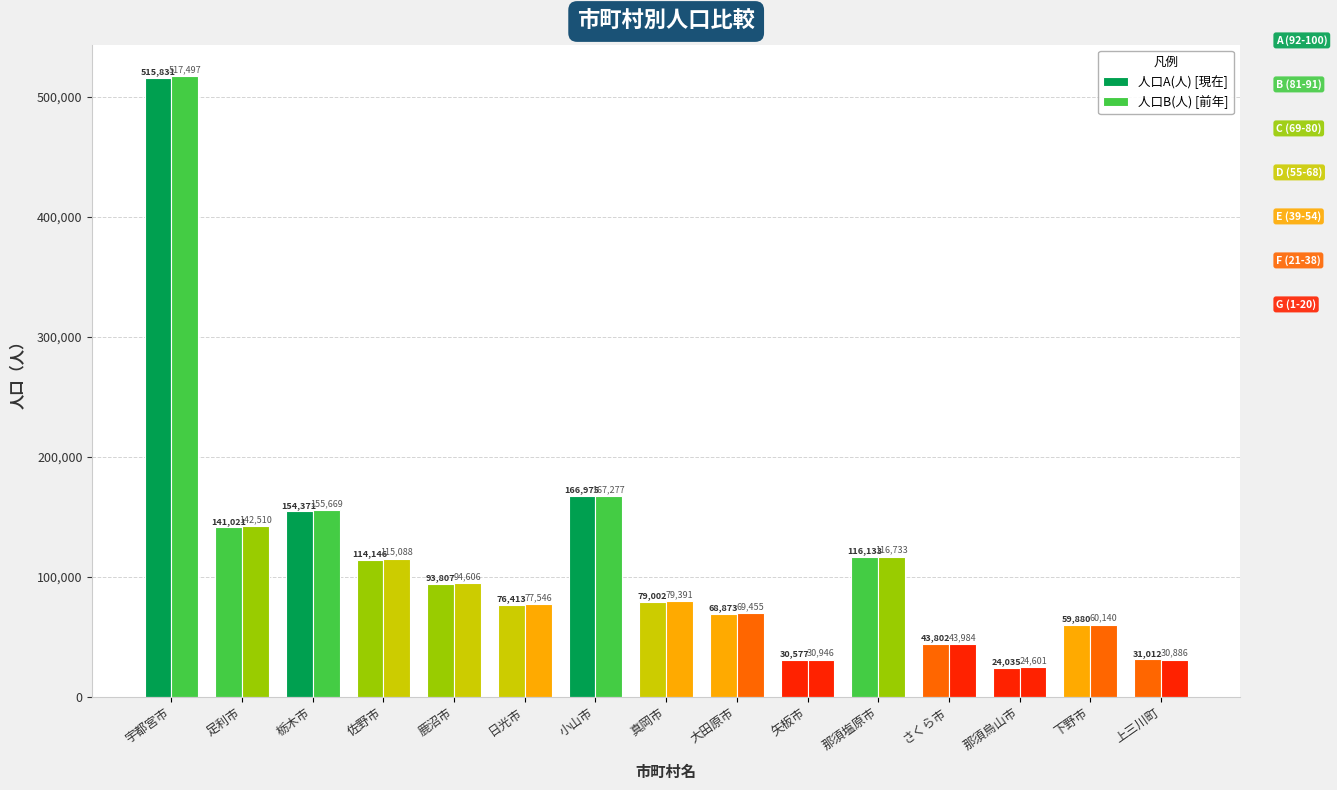

Which category has the highest value in the 人口A(人) [現在] series?

宇都宮市